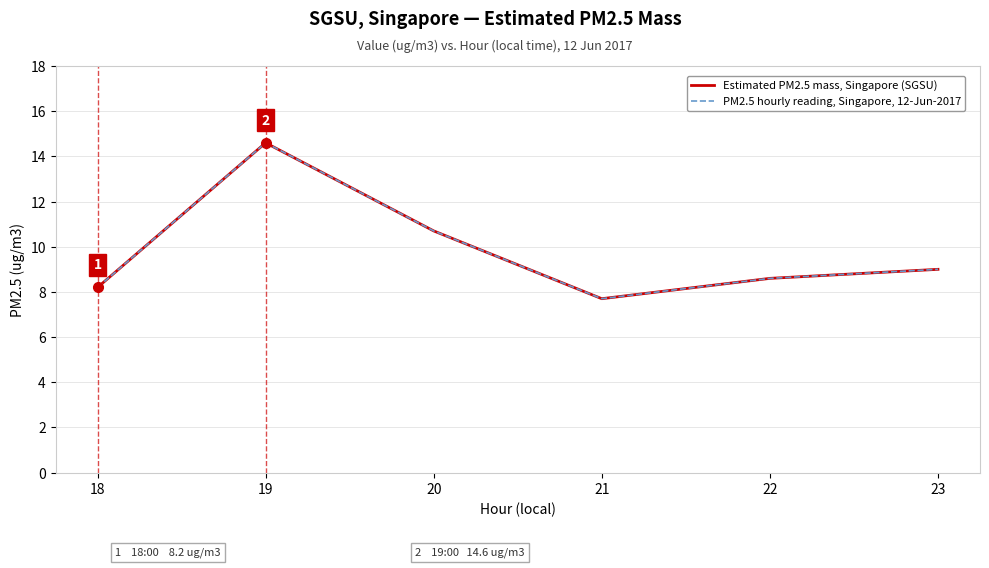

Rank the categories by Estimated PM2.5 mass, Singapore (SGSU) value from highest to lowest.

19, 20, 23, 22, 18, 21